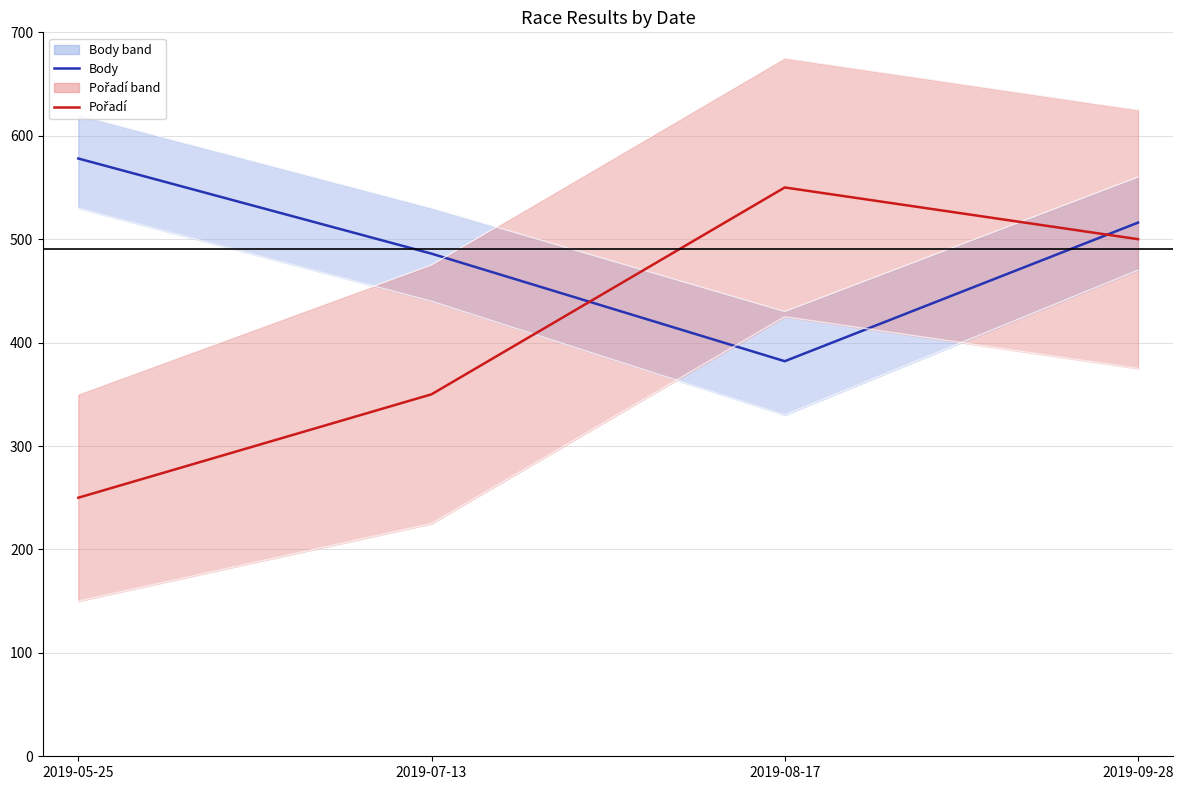

List the labels in order of Body value, largest first.

2019-05-25, 2019-09-28, 2019-07-13, 2019-08-17